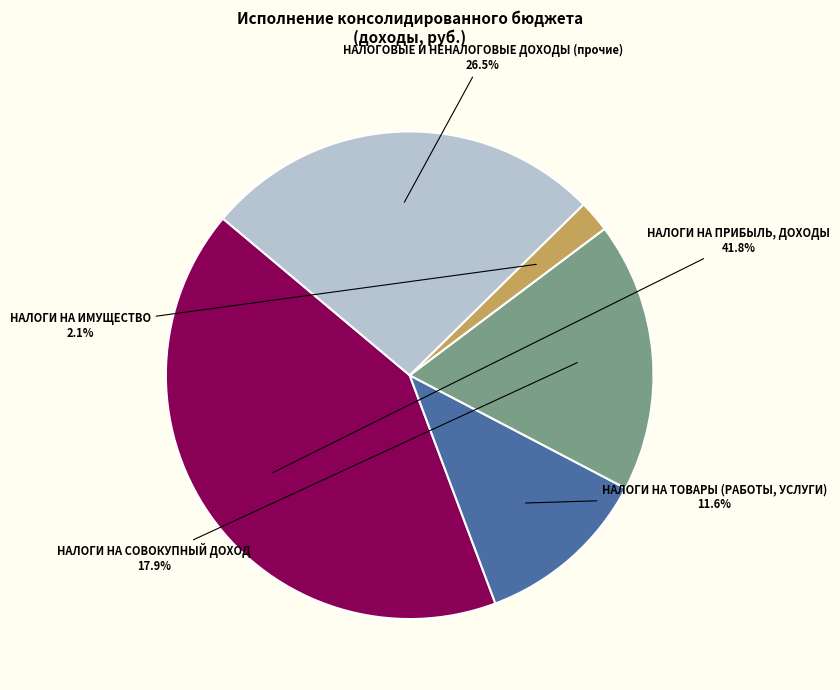

What percentage is the НАЛОГИ НА ПРИБЫЛЬ, ДОХОДЫ slice, to the nearest percent?

42%